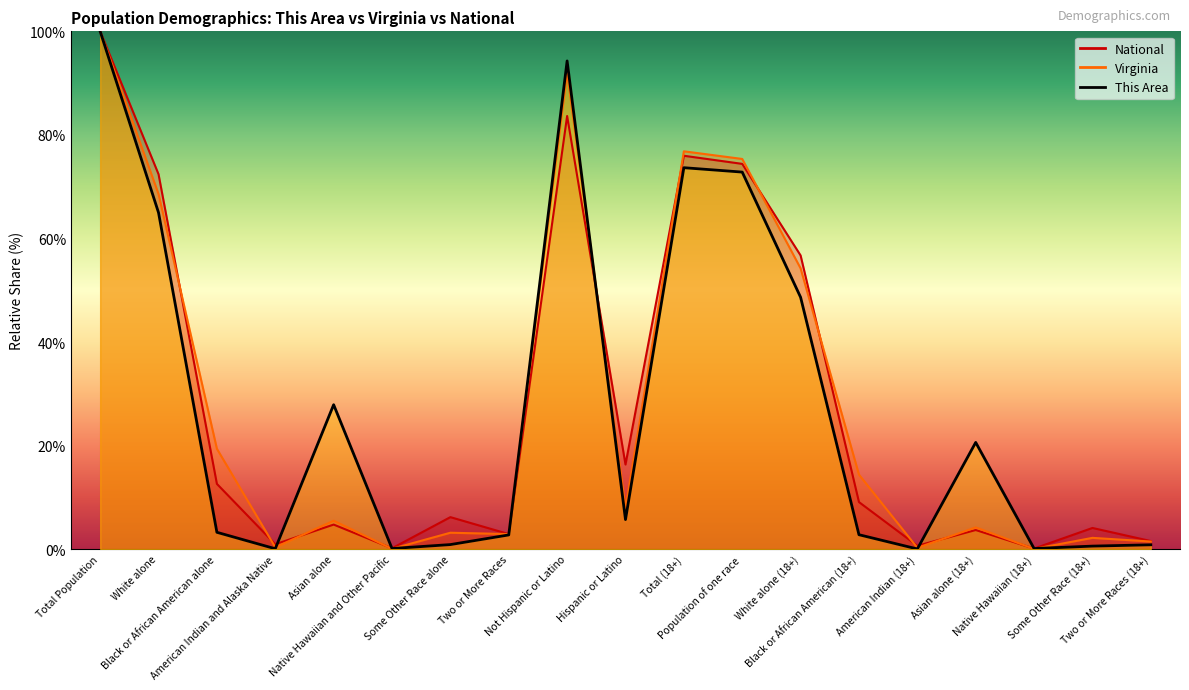

What is the label of the 17th point from the right?

Black or African American alone